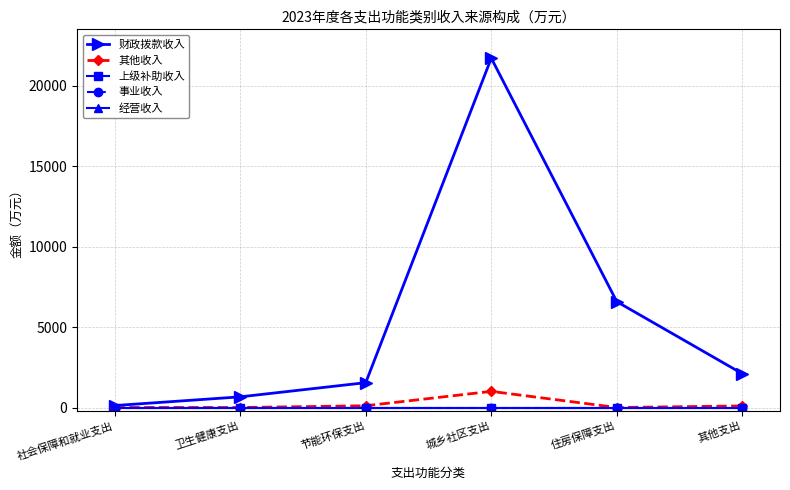

Does the chart have visible grid lines?

Yes